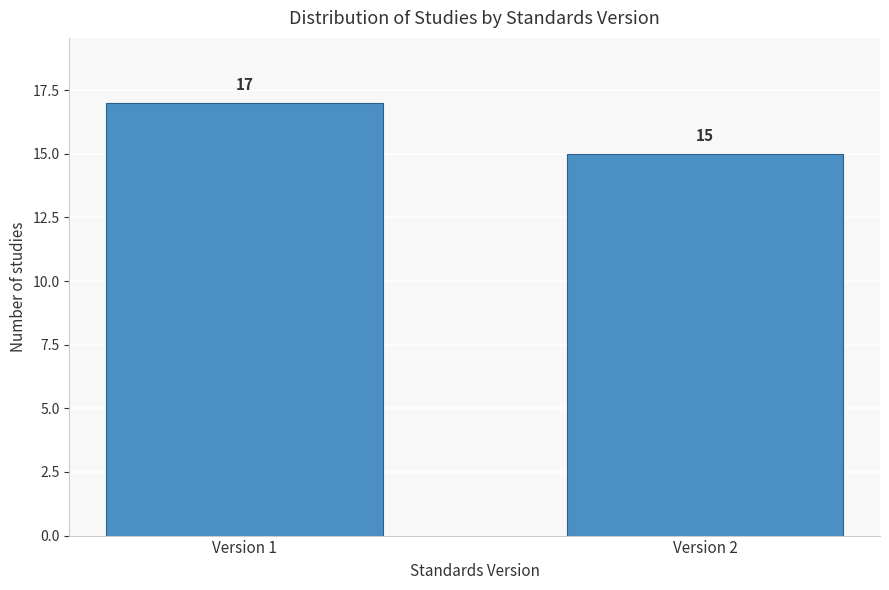

Reading right to left, extract all data points from this chart.

Version 2=15	Version 1=17